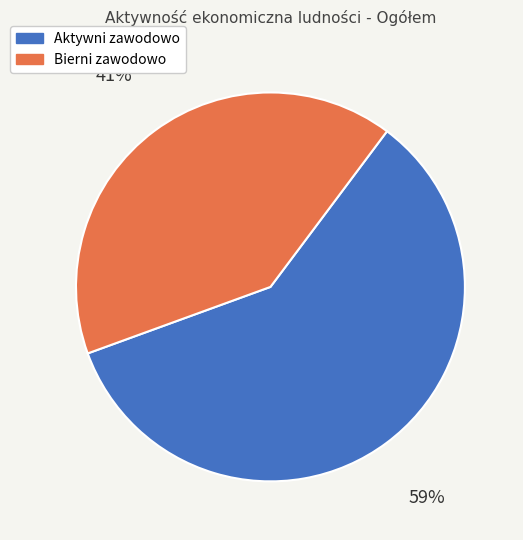

Count the number of slices in the pie.

2